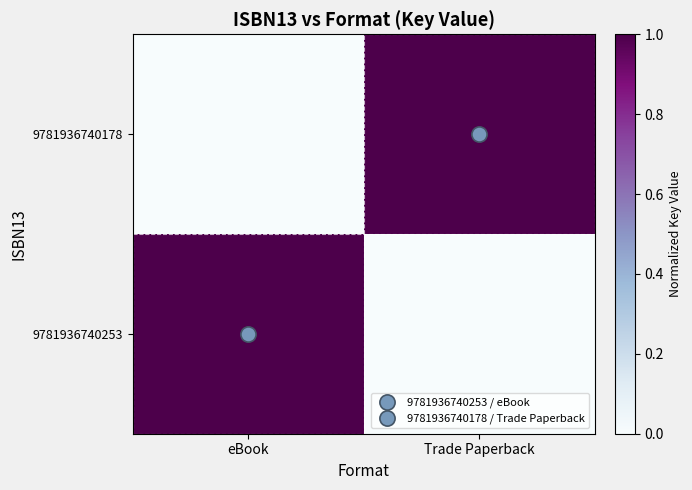

At eBook, list the series in order from largest to smallest.

9781936740253, 9781936740178